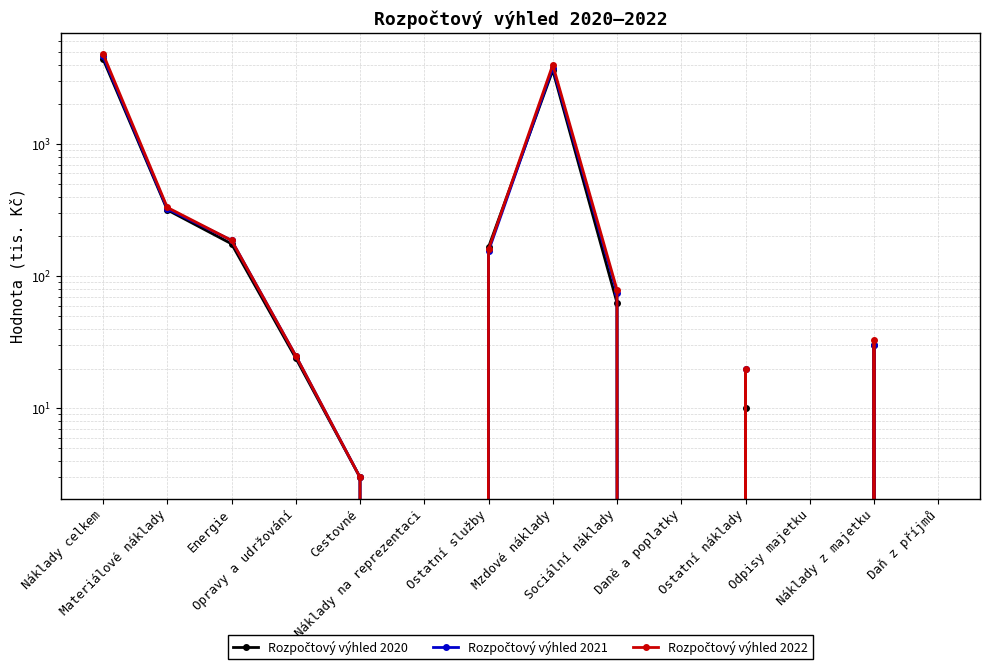

Reading right to left, transcribe all the data shown in this chart.

Rozpočtový výhled 2020: Daň z příjmů=0	Náklady z majetku=30	Odpisy majetku=0	Ostatní náklady=10	Daně a poplatky=0	Sociální náklady=63	Mzdové náklady=3629	Ostatní služby=166	Náklady na reprezentaci=0	Cestovné=3	Opravy a udržování=24	Energie=176	Materiálové náklady=318	Náklady celkem=4419
Rozpočtový výhled 2021: Daň z příjmů=0	Náklady z majetku=30	Odpisy majetku=0	Ostatní náklady=20	Daně a poplatky=0	Sociální náklady=75	Mzdové náklady=3800	Ostatní služby=155	Náklady na reprezentaci=0	Cestovné=3	Opravy a udržování=25	Energie=187	Materiálové náklady=324	Náklady celkem=4619
Rozpočtový výhled 2022: Daň z příjmů=0	Náklady z majetku=33	Odpisy majetku=0	Ostatní náklady=20	Daně a poplatky=0	Sociální náklady=79	Mzdové náklady=3990	Ostatní služby=160	Náklady na reprezentaci=0	Cestovné=3	Opravy a udržování=25	Energie=187	Materiálové náklady=332	Náklady celkem=4829